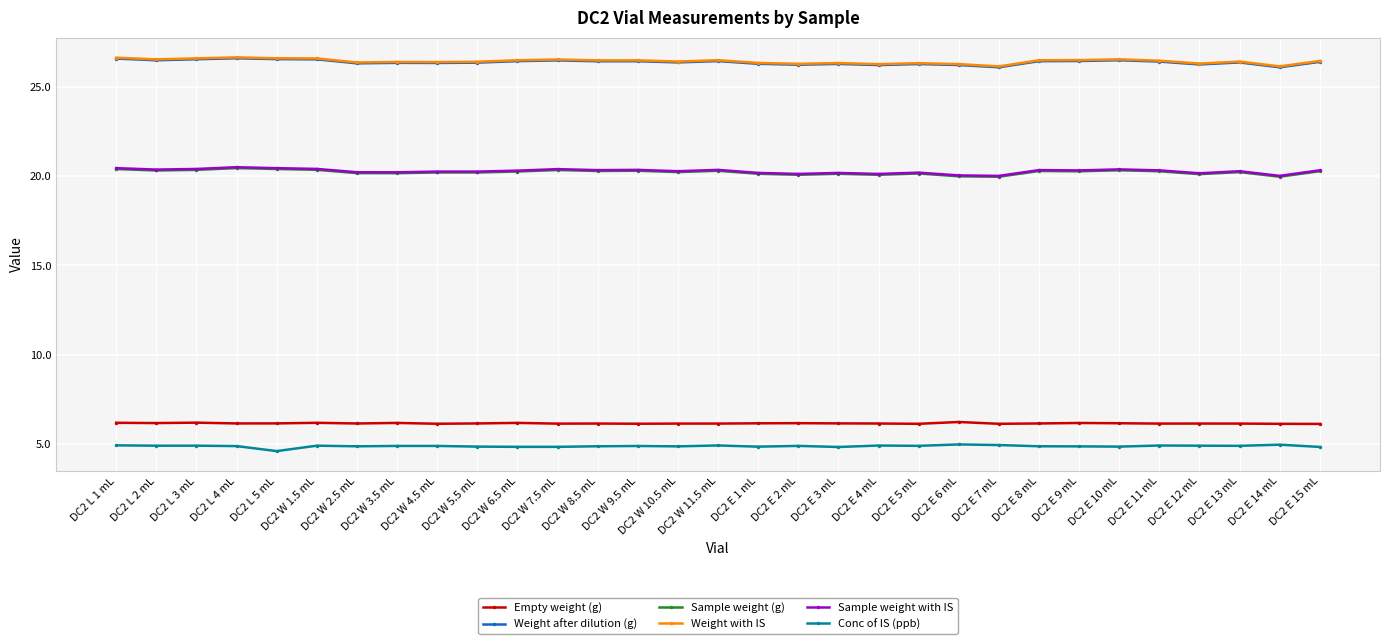

What is the smallest value displayed?

4.6